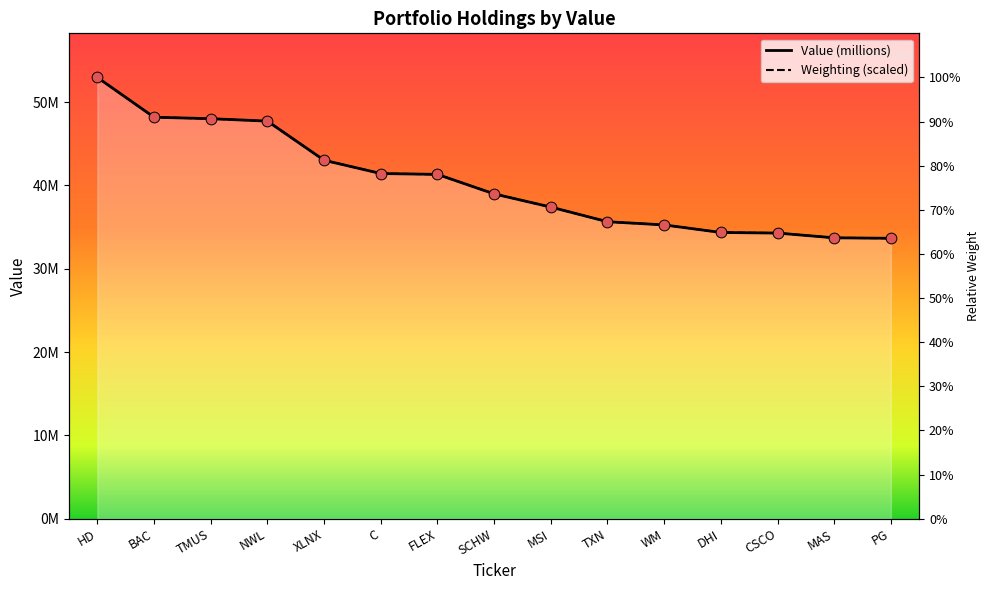

Approximately how many times larger is the value at BAC compared to MSI?

1.3